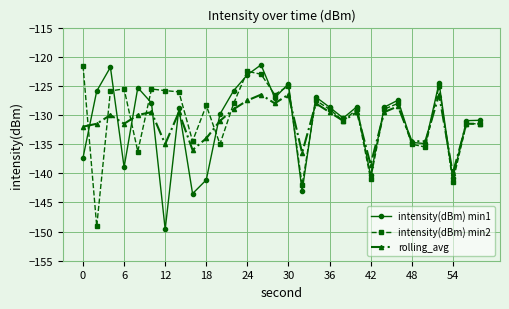

What is the value of the rolling_avg point at the 30th from the left?

-131.5